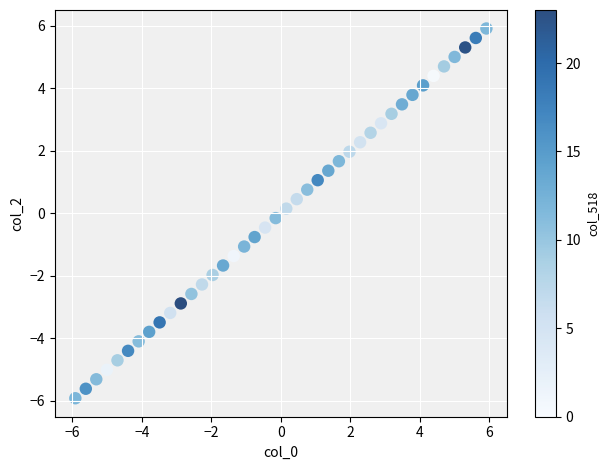

What is the range of Y values (max minus min)?

11.8